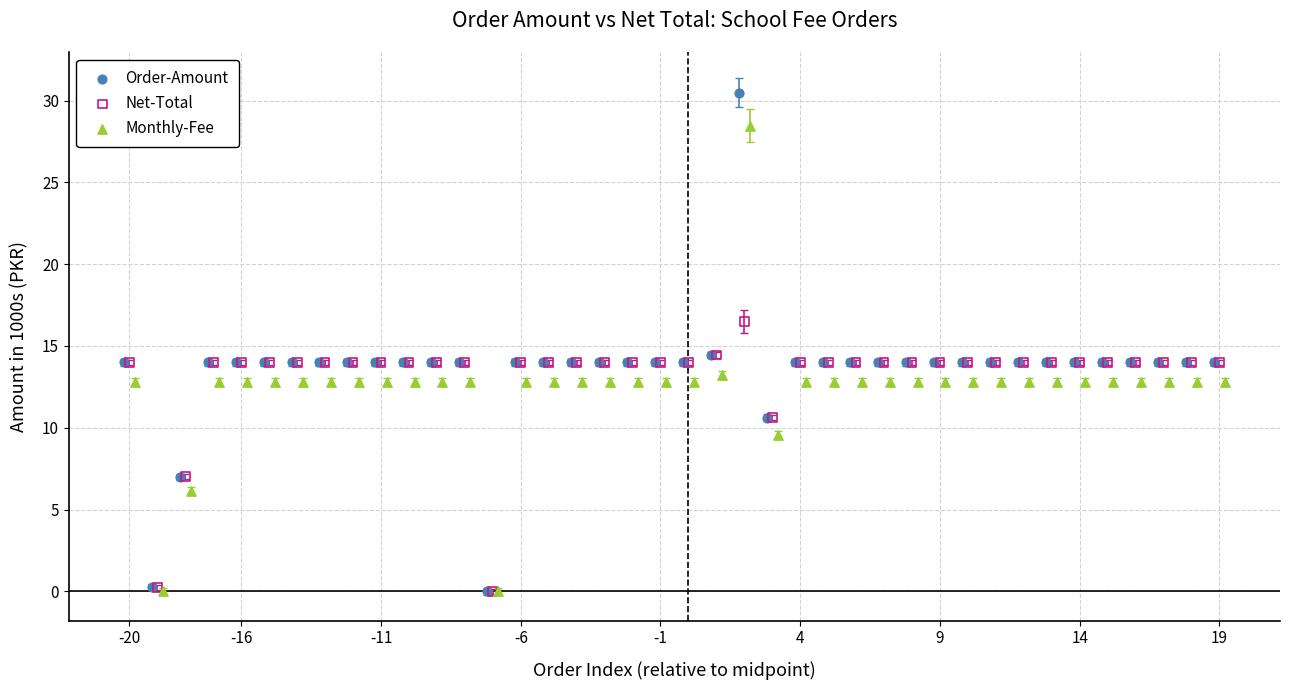

Which series reaches the maximum Y coordinate?

Order-Amount